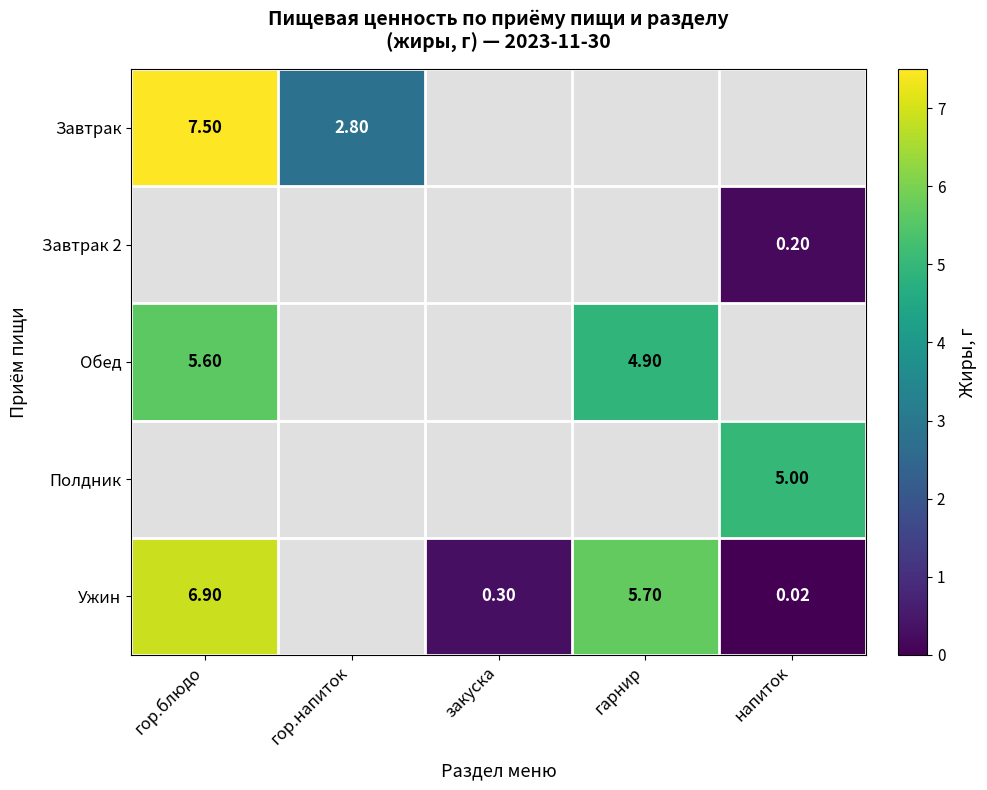

What is the difference between the maximum and minimum values in the Завтрак 2 series?

0.2